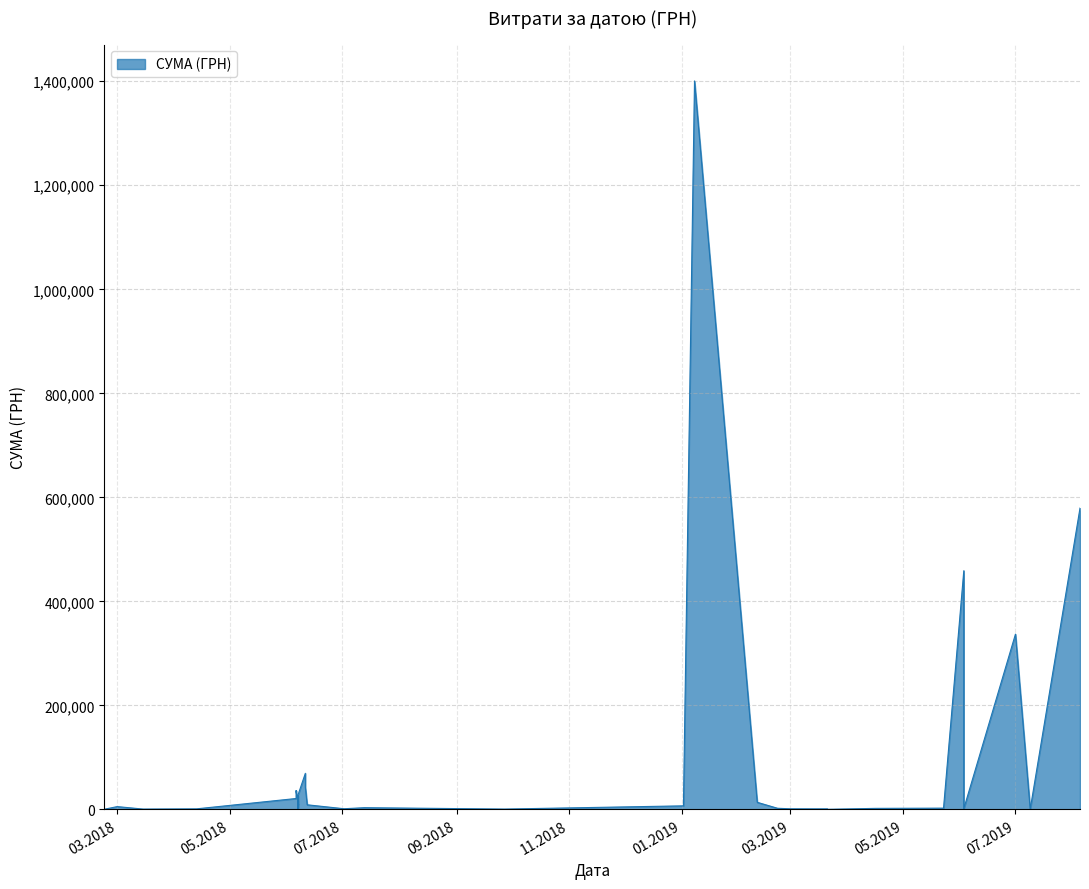

Which has a higher value, 12.06.2018 or 21.03.2019?

12.06.2018